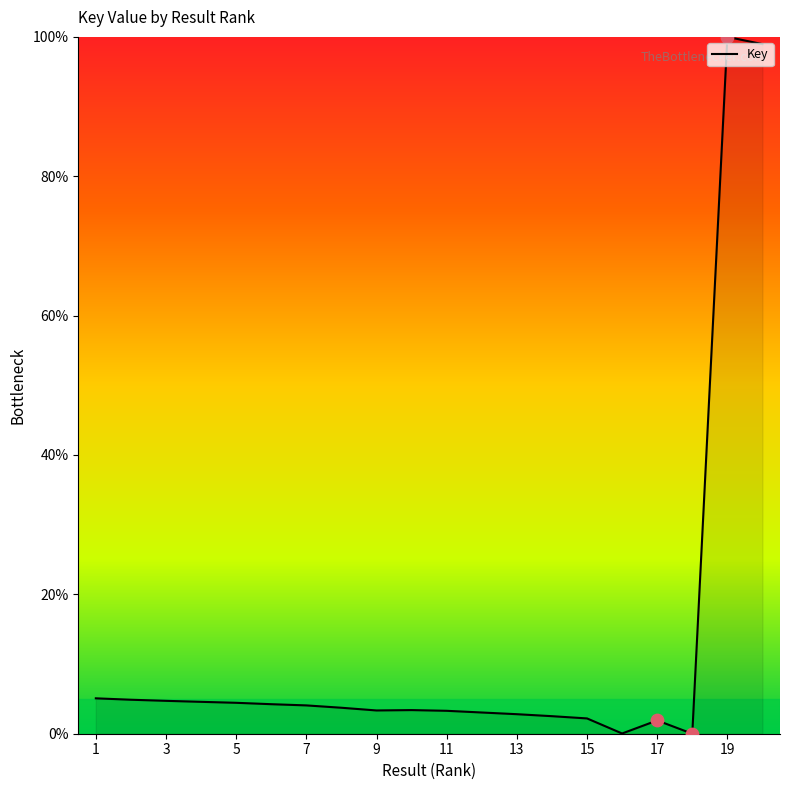

What is the greatest value displayed?

100.0